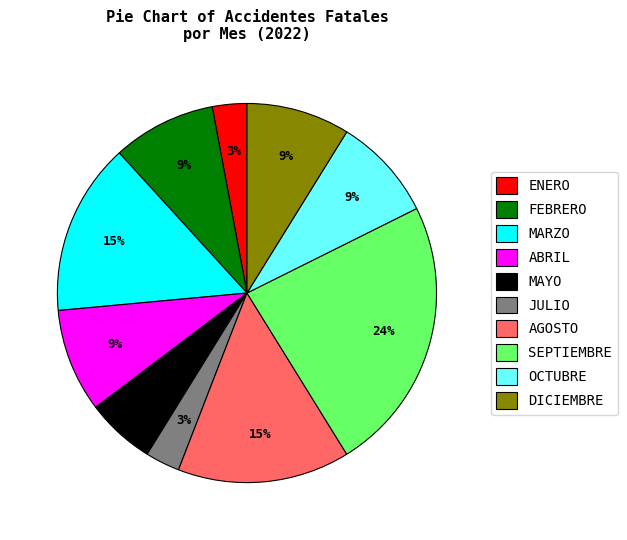

True or false: JULIO accounts for 3% of the total.

True